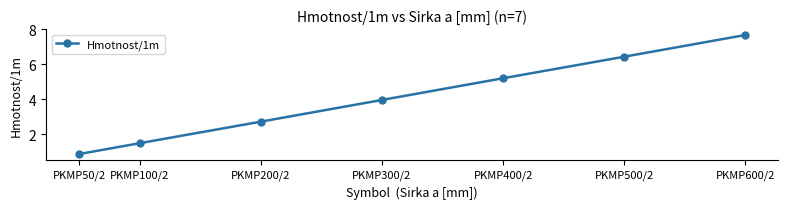

True or false: the data shows 2.7 at PKMP200/2.

True